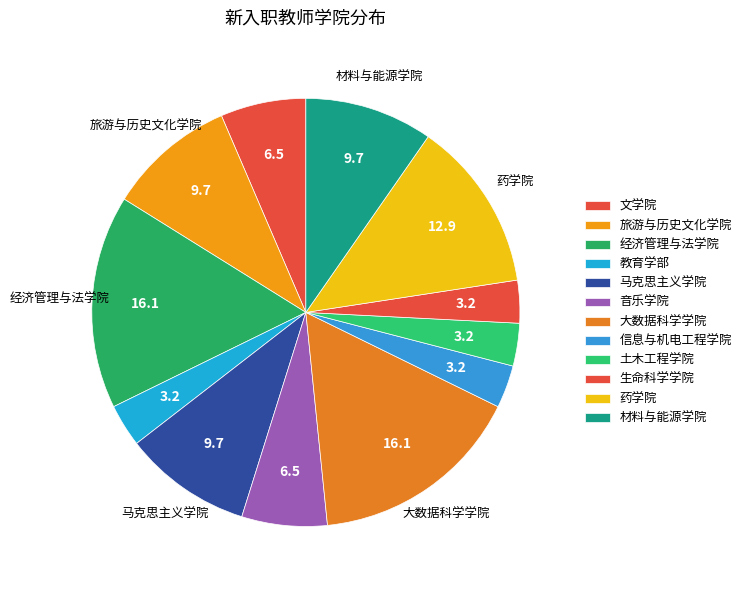

The 旅游与历史文化学院 slice represents 3% of the pie. True or false?

False